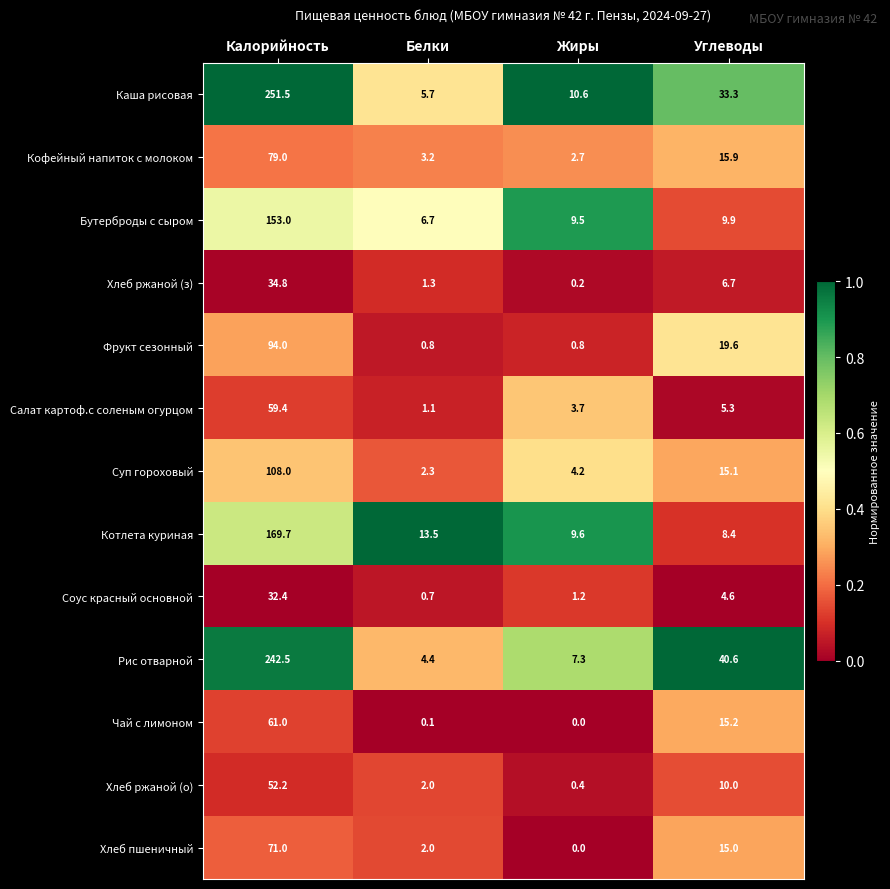

What is the difference between the highest and lowest values at Белки?

13.4